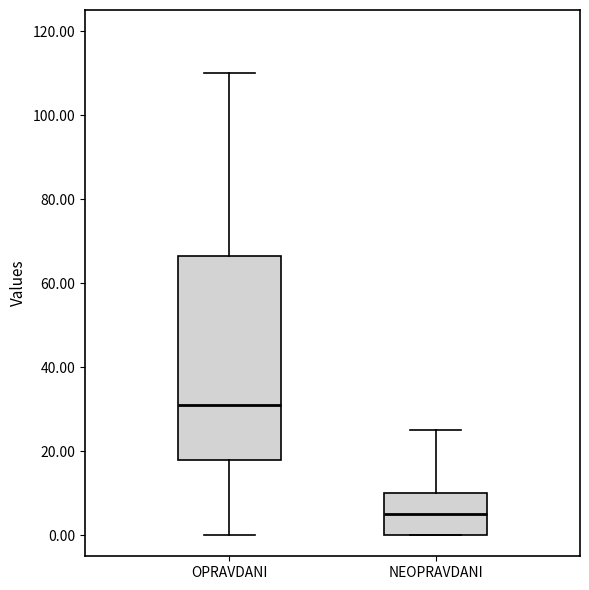

Comparing the boxes themselves (not the whiskers), which one is the tallest?

OPRAVDANI